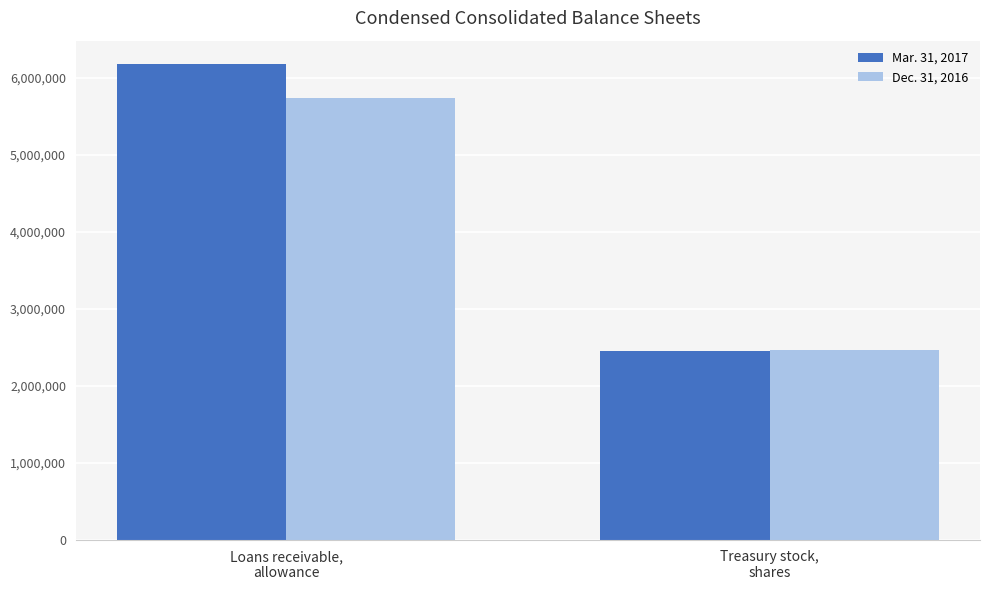

What are all the series names shown in the legend?

Mar. 31, 2017, Dec. 31, 2016